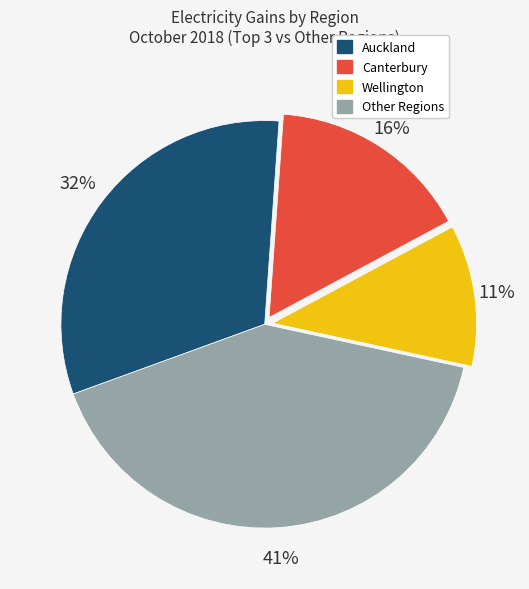

Is there any slice that represents more than half of the pie?

No